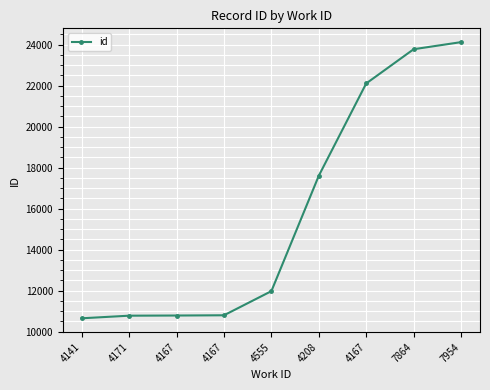

What is the sum of the values at 4141 and 4555?

22617